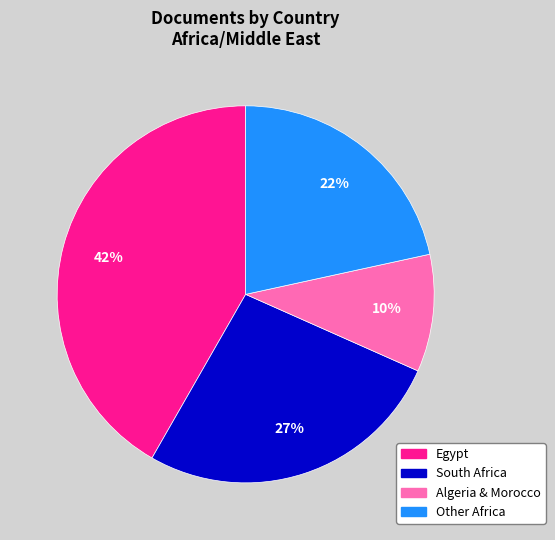

To the nearest percent, what is the difference between the largest and smallest slice percentages?

32%